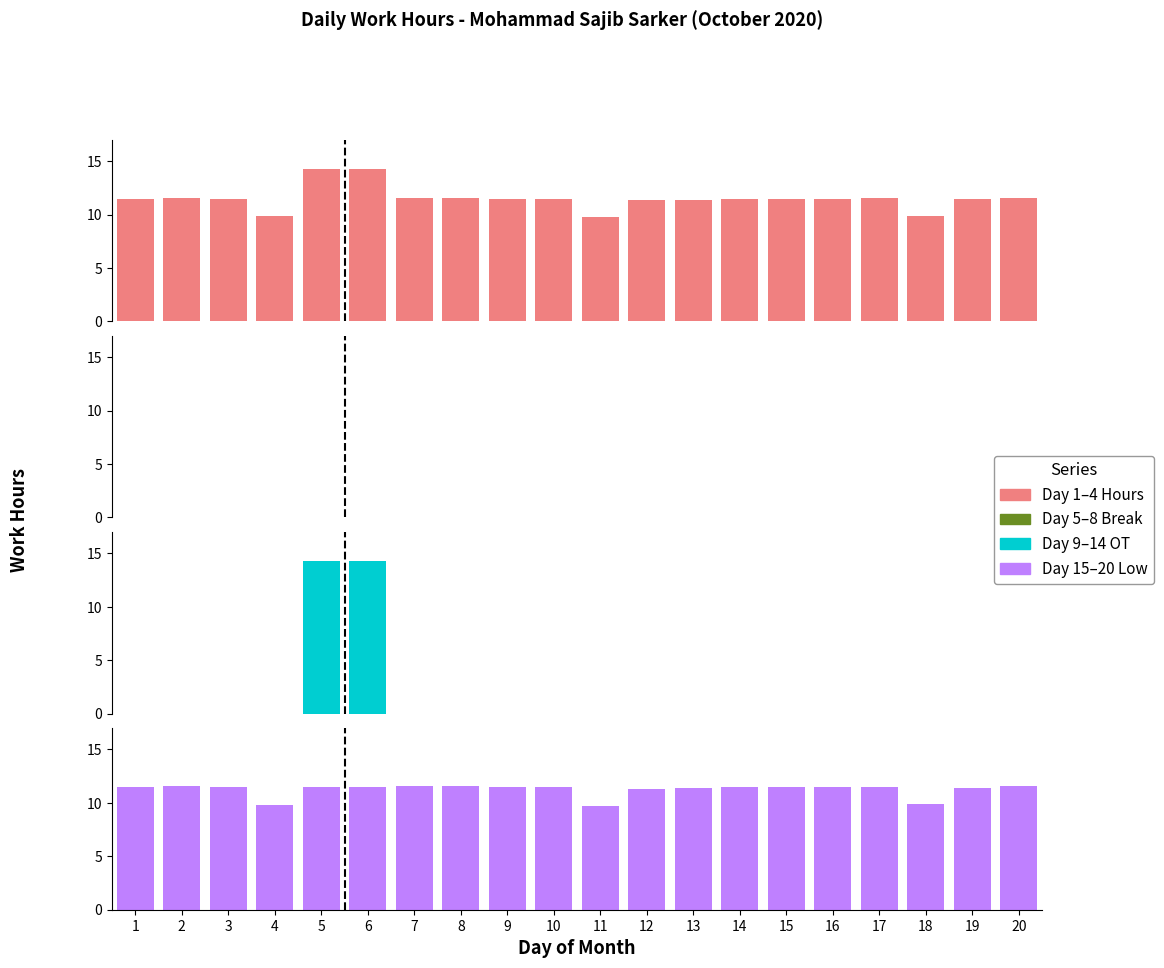

What is the difference between the maximum and minimum values in the Overtime Start series?

14.3